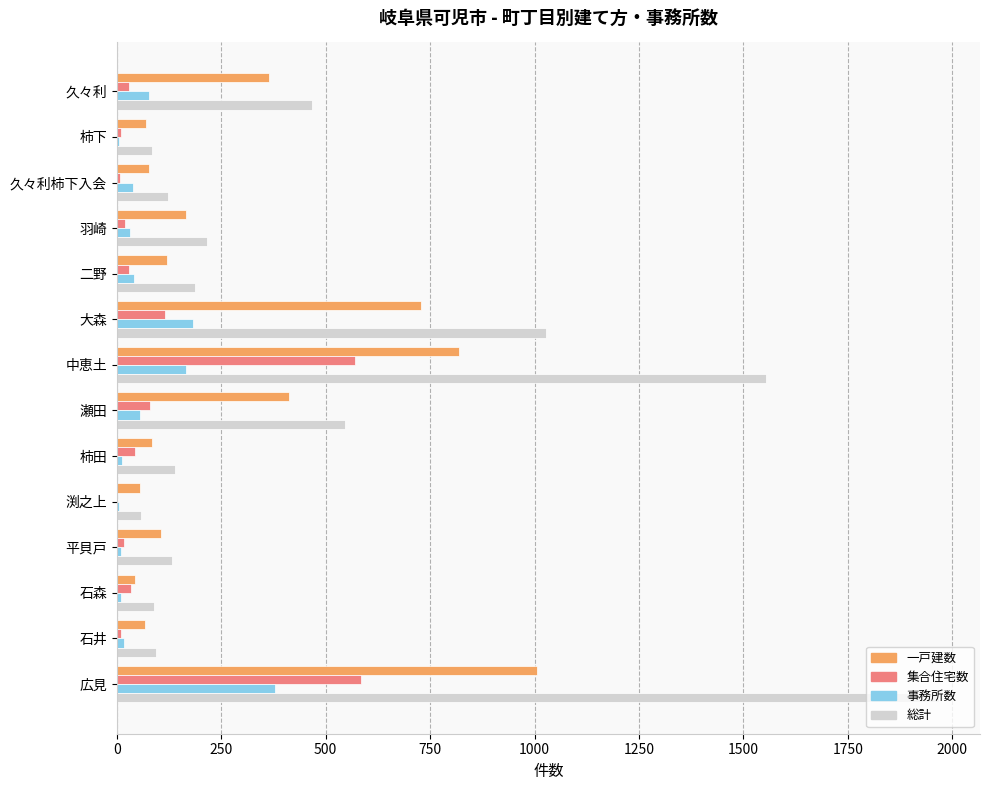

How many categories are shown in the chart?

14